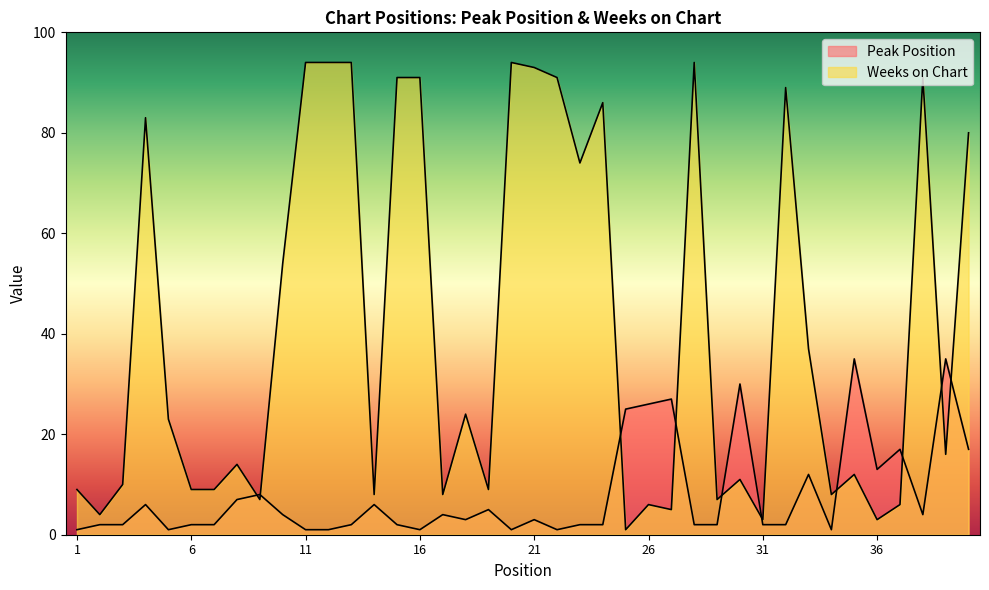

What is the sum of all Peak Position values?

319